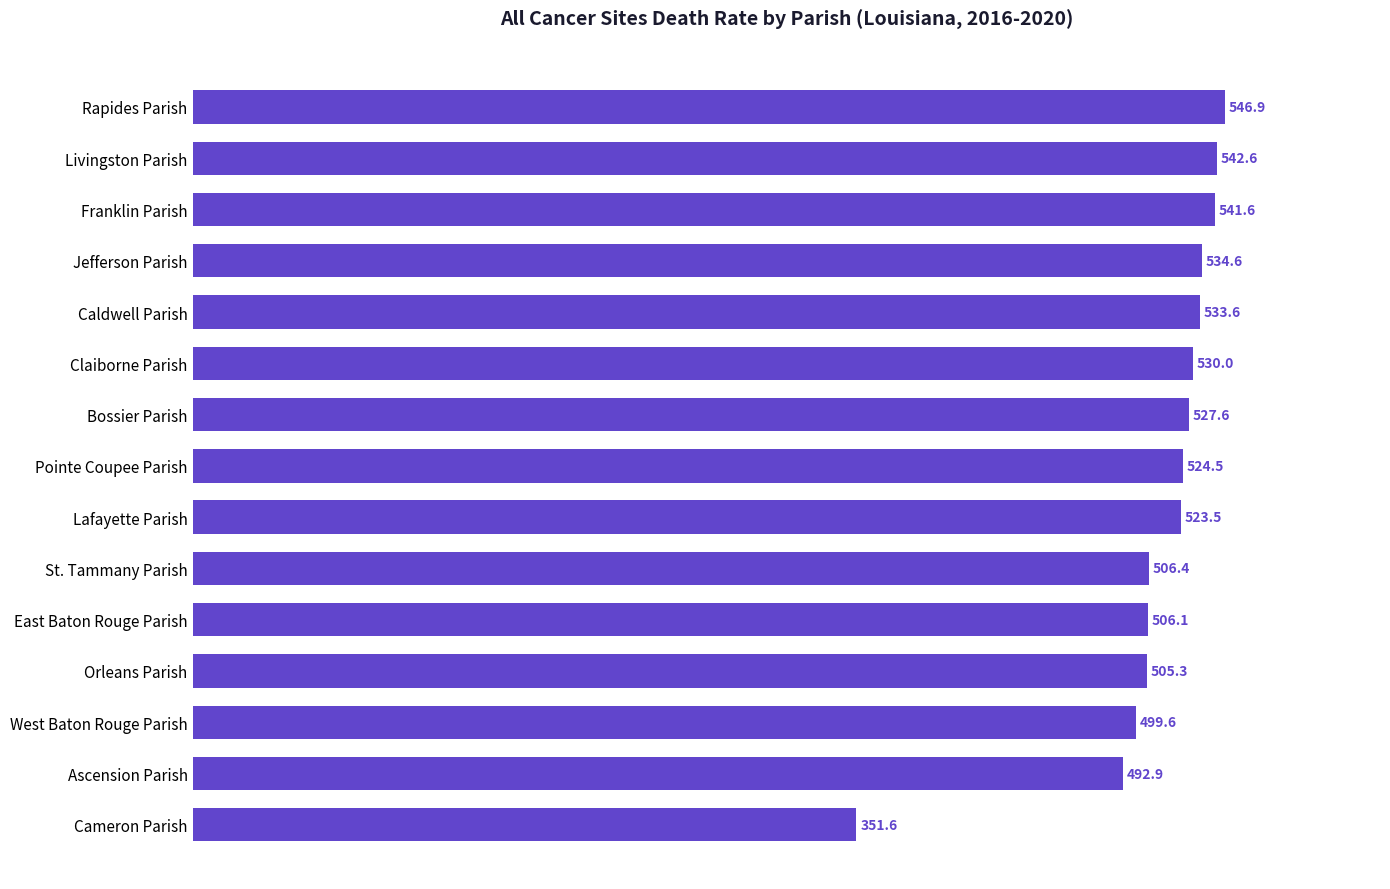

The chart shows a value of 260.1 at Franklin Parish. True or false?

False